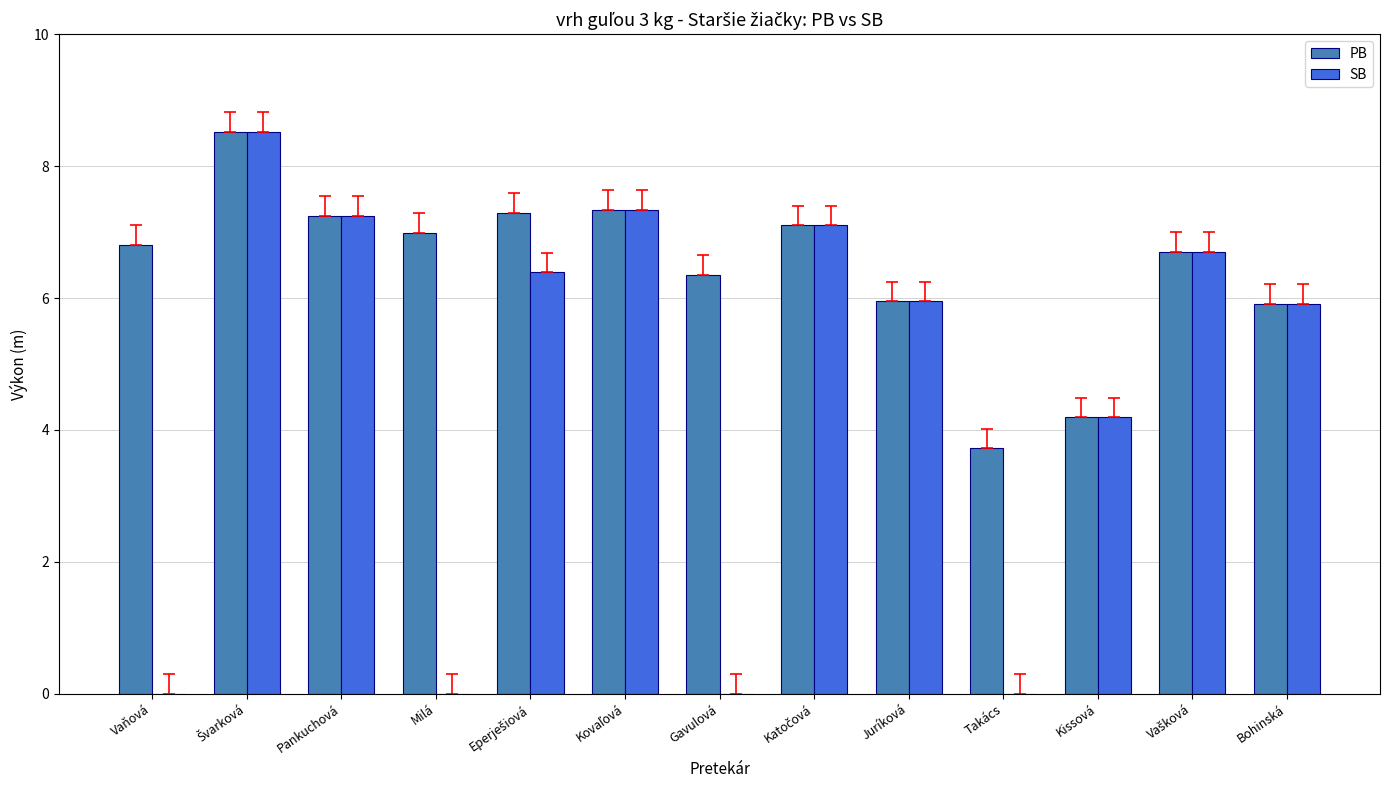

True or false: PB has a value of 6.3 at Gavulová.

True